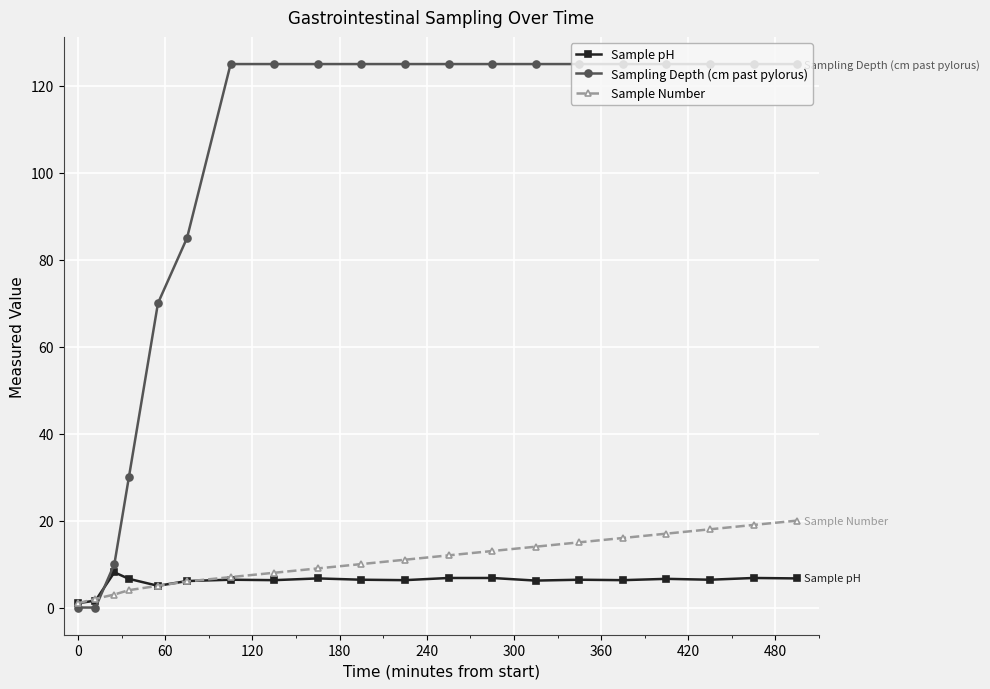

Which series has the largest total across all categories?

Sampling Depth (cm past pylorus)